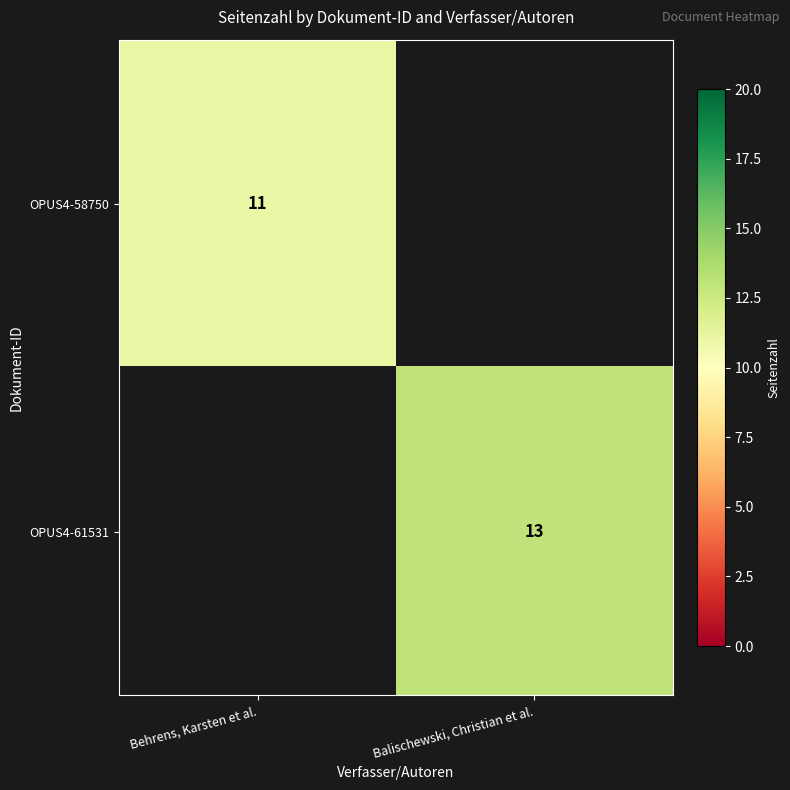

Is the value of OPUS4-61531 at Balischewski, Christian et al. greater than the value of OPUS4-58750 at Behrens, Karsten et al.?

Yes